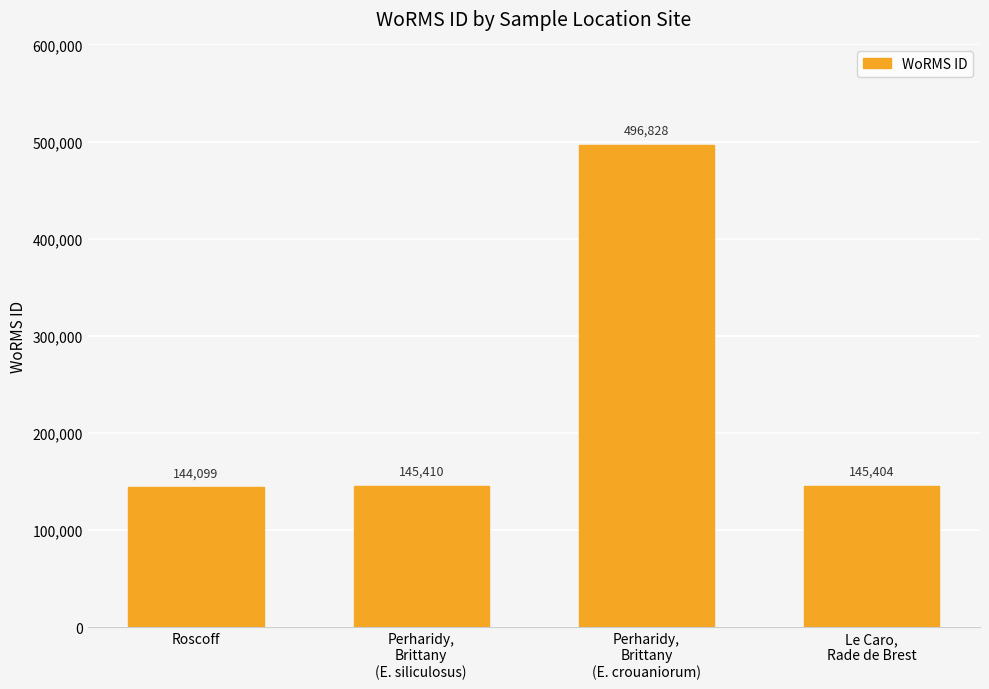

What is the ratio of the value at Perharidy,
Brittany
(E. siliculosus) to the value at Perharidy,
Brittany
(E. crouaniorum)?

0.3